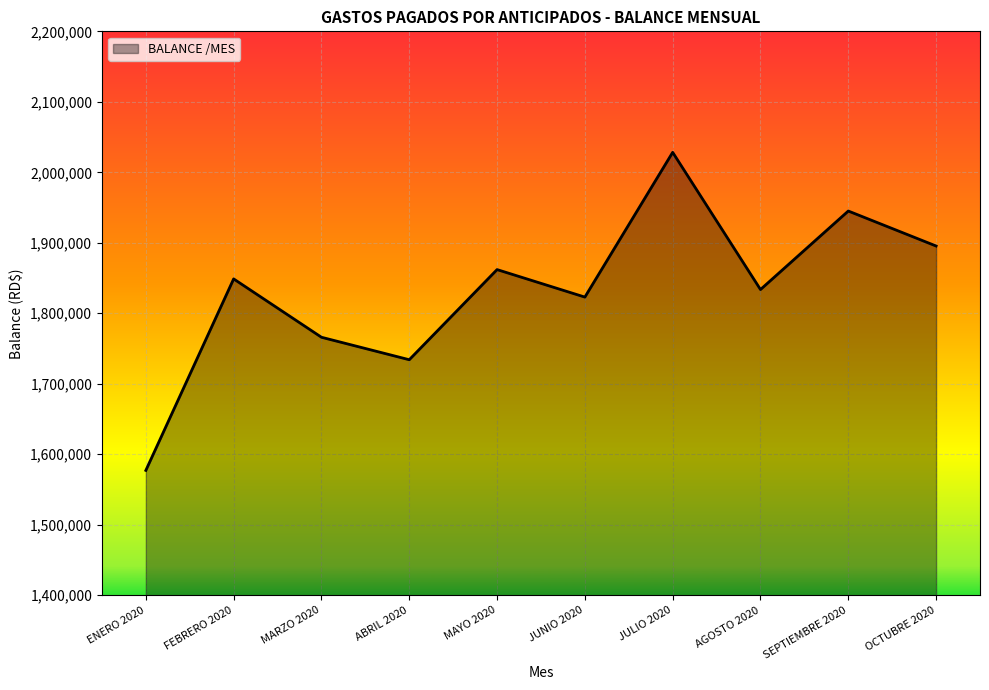

Is it true that the value at JULIO 2020 is 3058453.9?

False